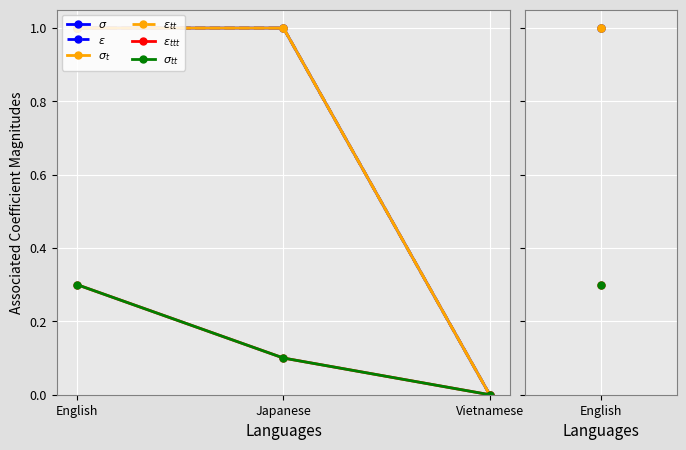

Is the value of $\varepsilon_{tt}$ at English greater than the value of $\sigma_{tt}$ at English?

Yes